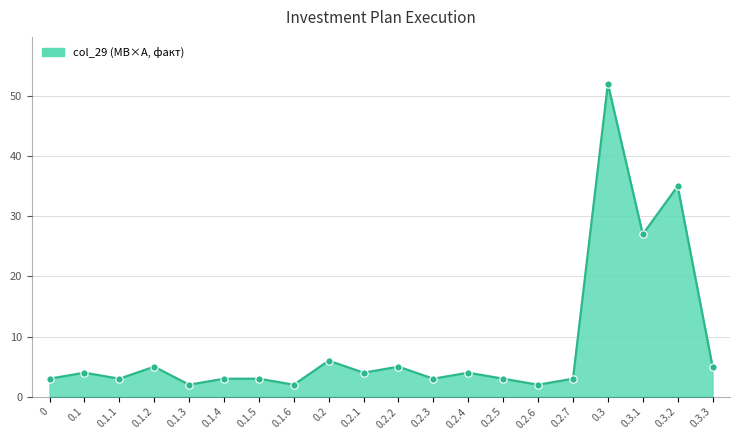

What is the ratio of the value at 0.2.3 to the value at 0.3?

0.1